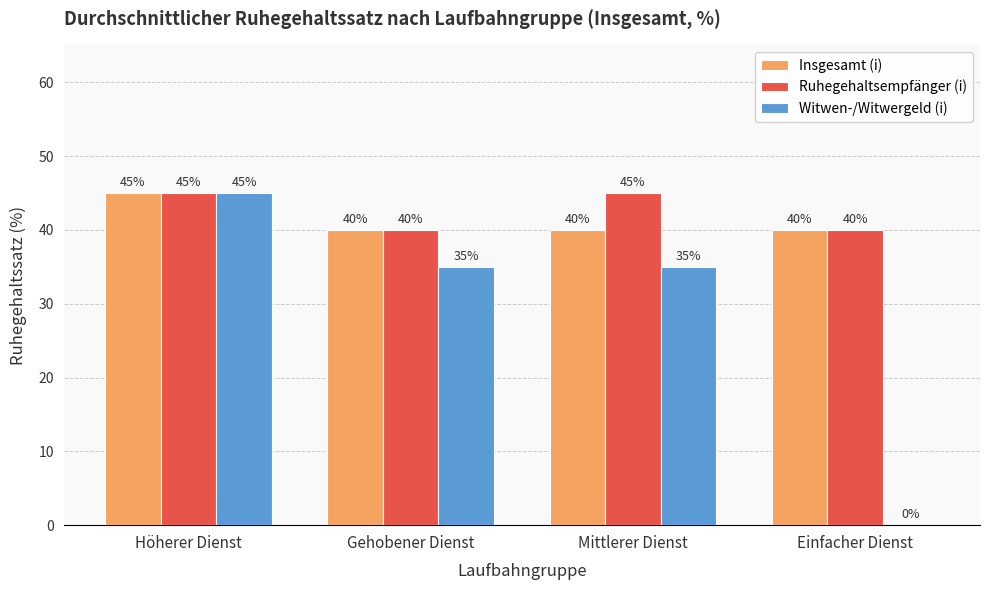

Between Gehobener Dienst and Einfacher Dienst, which series saw the biggest shift?

Witwen-/Witwergeld (i)